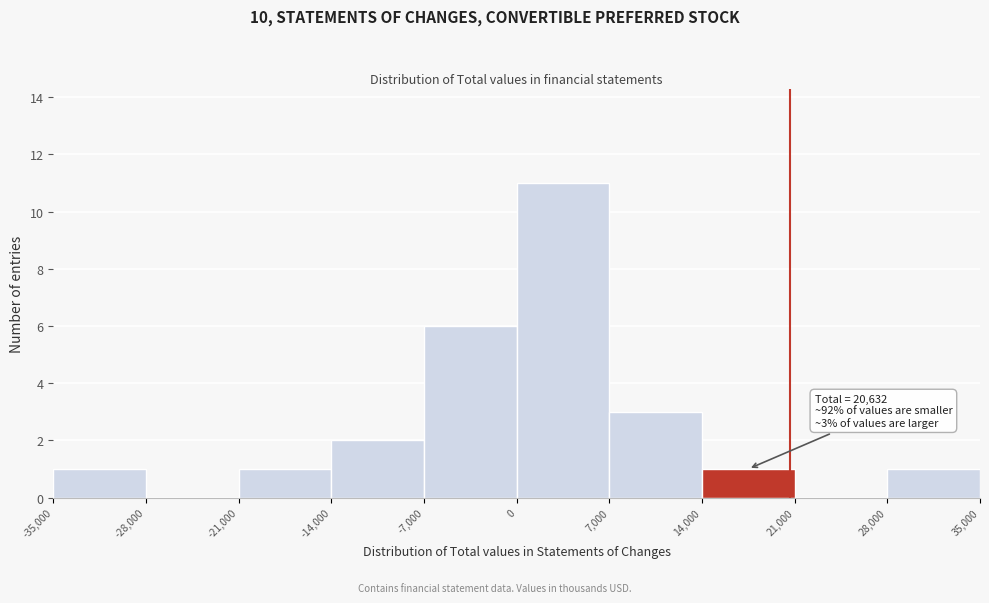

Which range on the x-axis has the tallest bar?

0 to 7,000